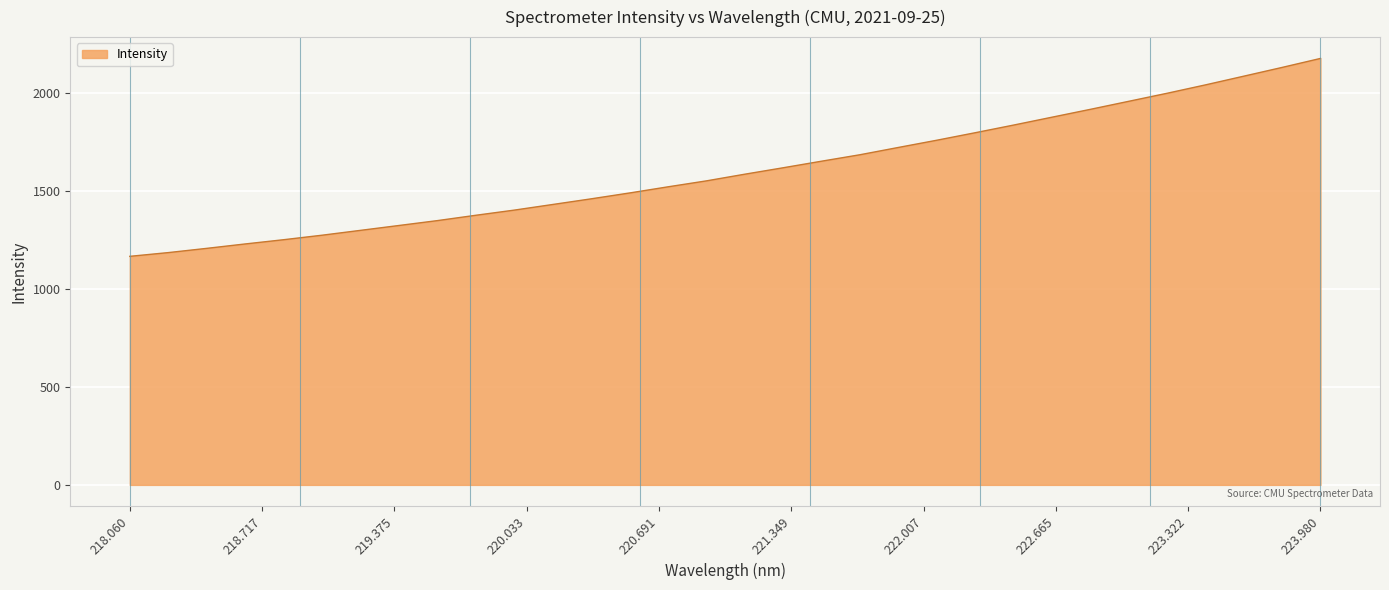

How many lines are shown in the chart?

1